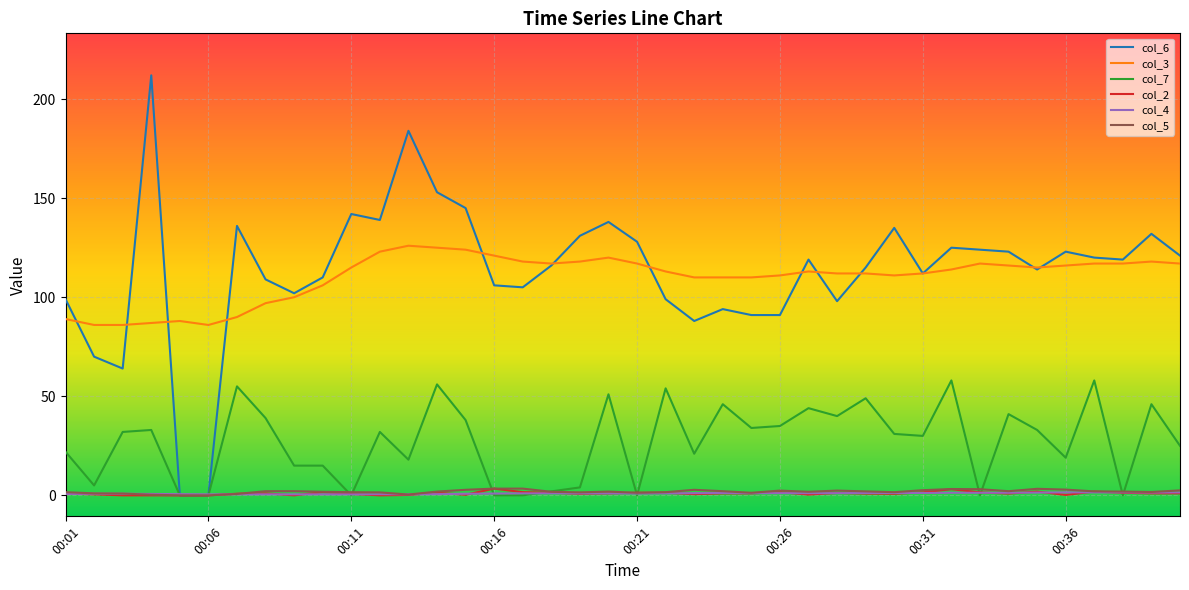

What are all the series names shown in the legend?

col_6, col_3, col_7, col_2, col_4, col_5